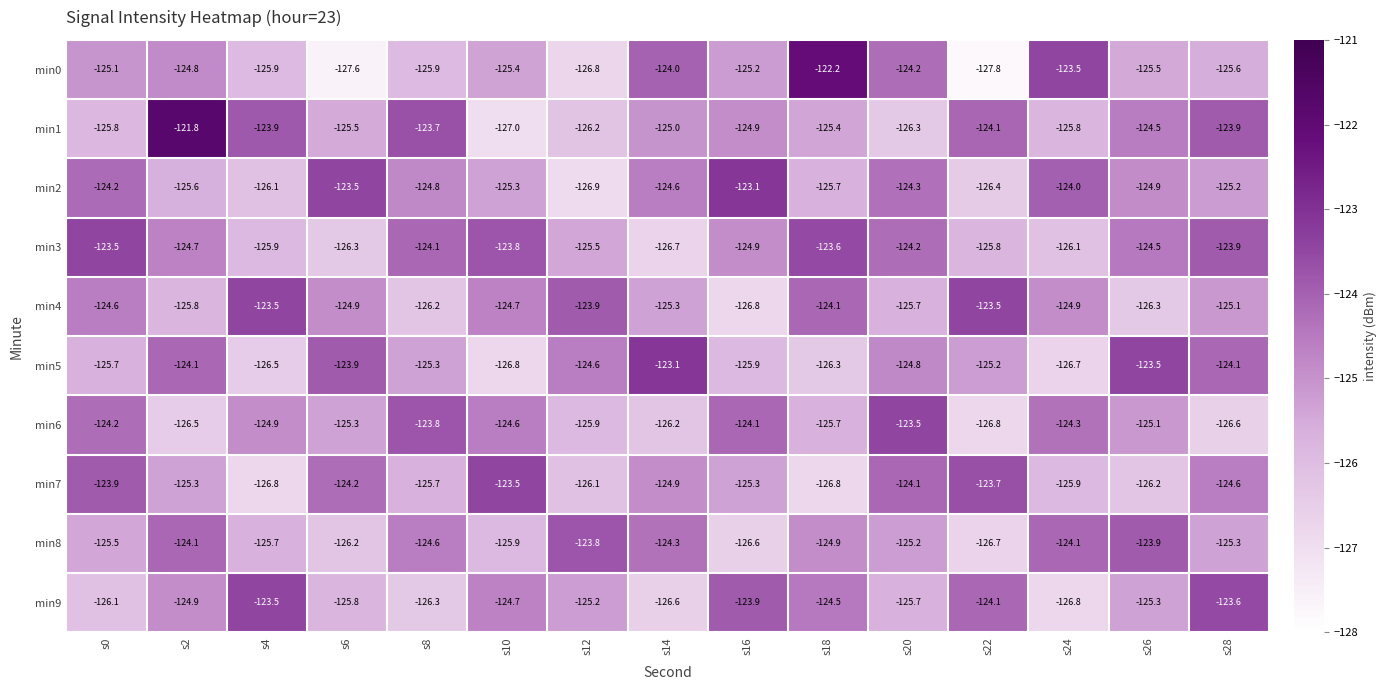

Rank the series at s12 from highest to lowest value.

min8, min4, min5, min9, min3, min6, min7, min1, min0, min2